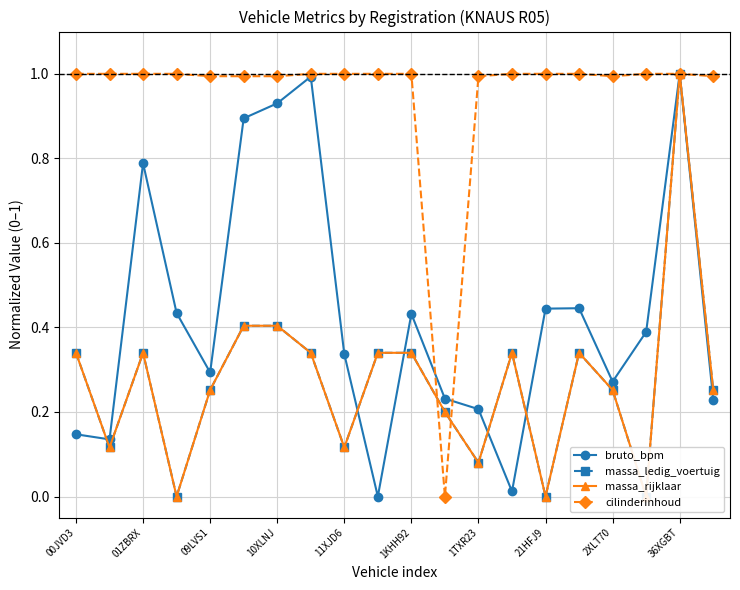

What is the value of the cilinderinhoud point at the 15th from the left?

1.0